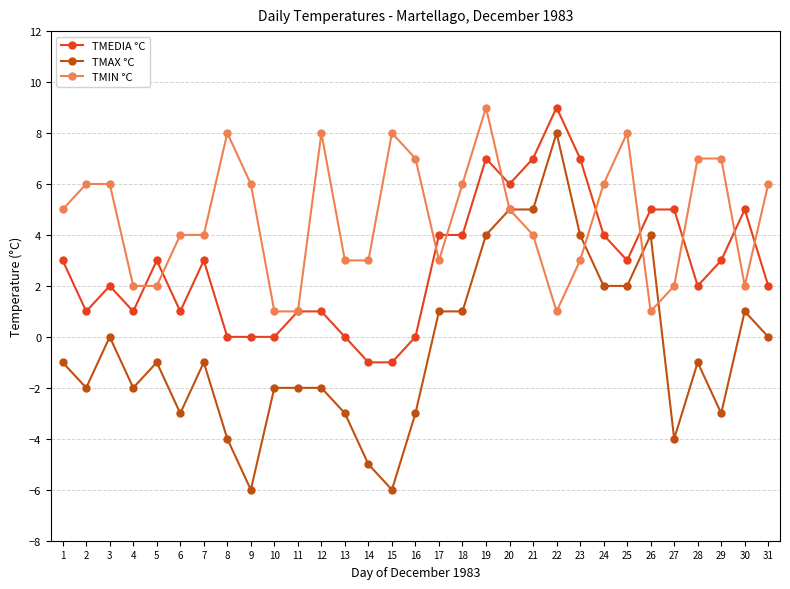

Where do TMIN °C and TMEDIA °C first cross each other?

4 and 5